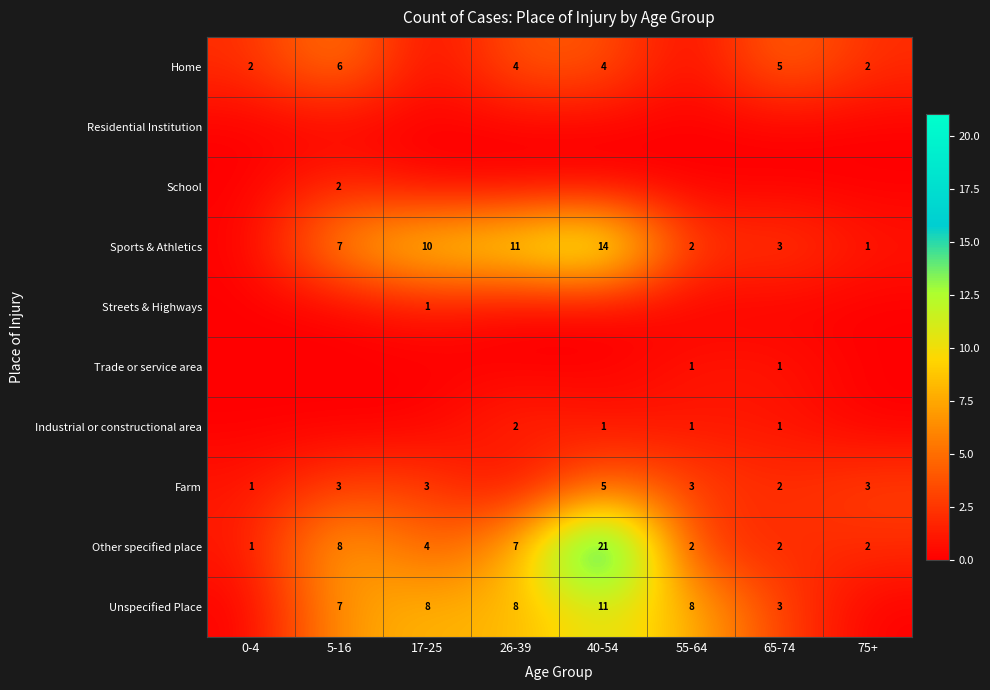

The value of Home at 75+ is 2. True or false?

True